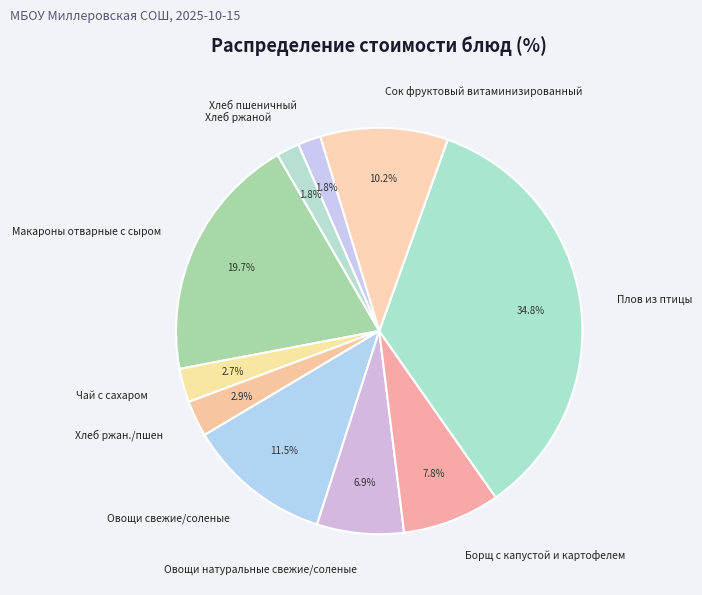

To the nearest percent, what is the difference between the Овощи свежие/соленые and Сок фруктовый витаминизированный slice percentages?

1%